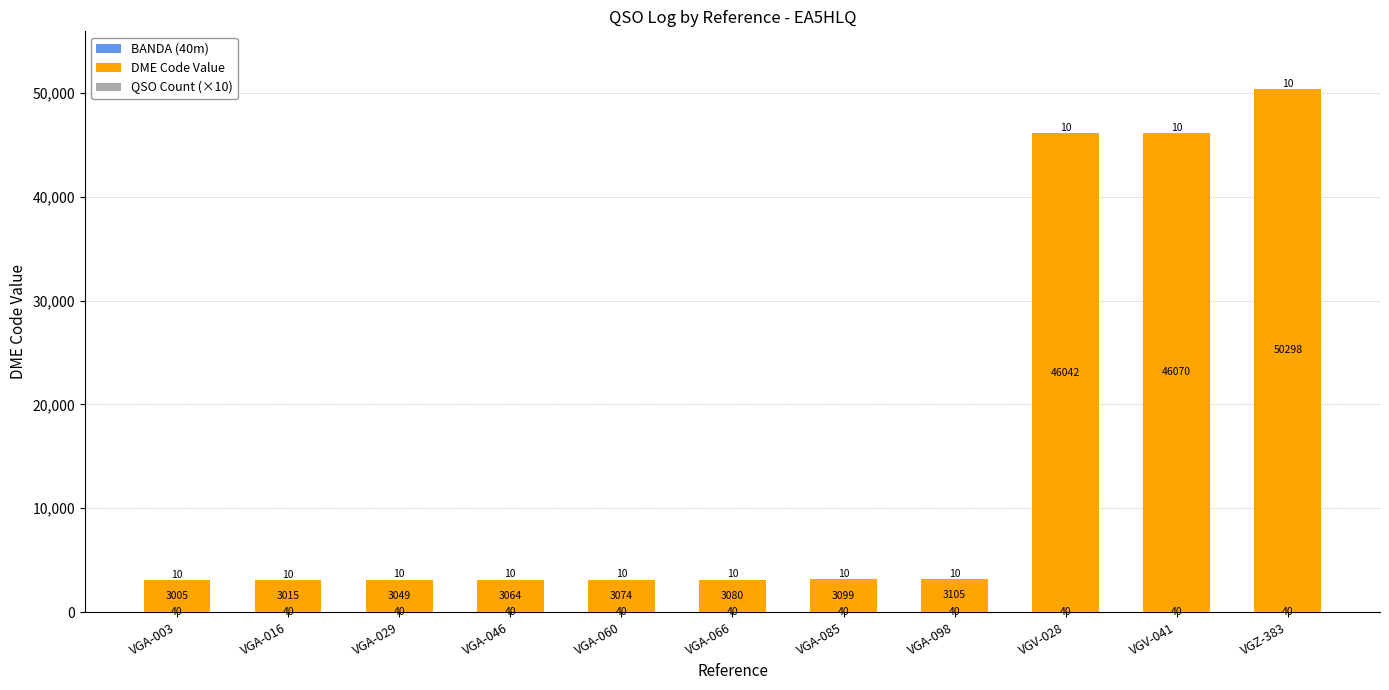

What is the total value across all series at VGA-046?

3114